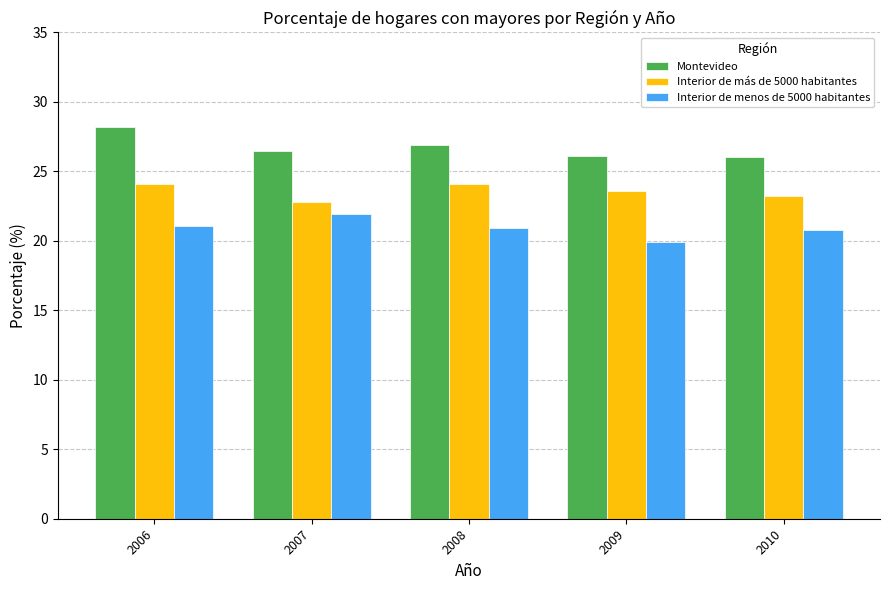

What is the average value of the Interior de menos de 5000 habitantes series?

20.9